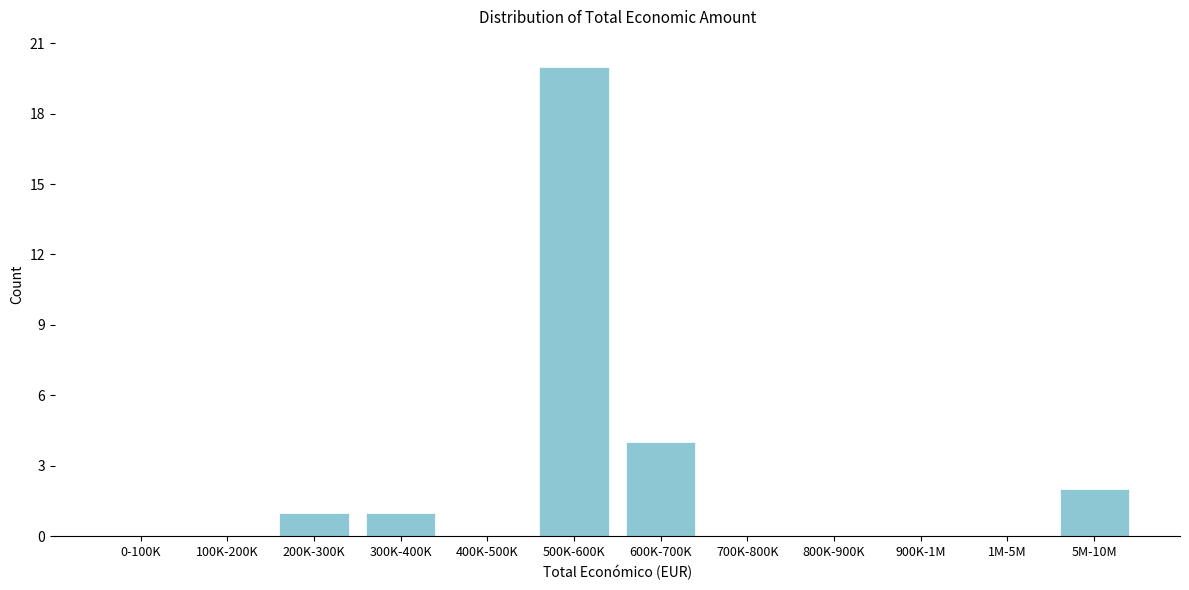

Reading left to right, what are all the values shown in this chart?

0-100K=0	100K-200K=0	200K-300K=1	300K-400K=1	400K-500K=0	500K-600K=20	600K-700K=4	700K-800K=0	800K-900K=0	900K-1M=0	1M-5M=0	5M-10M=2